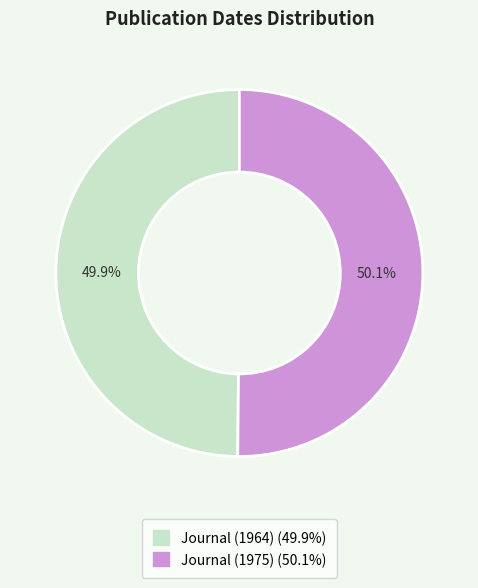

True or false: Journal (1964) accounts for 50% of the total.

True